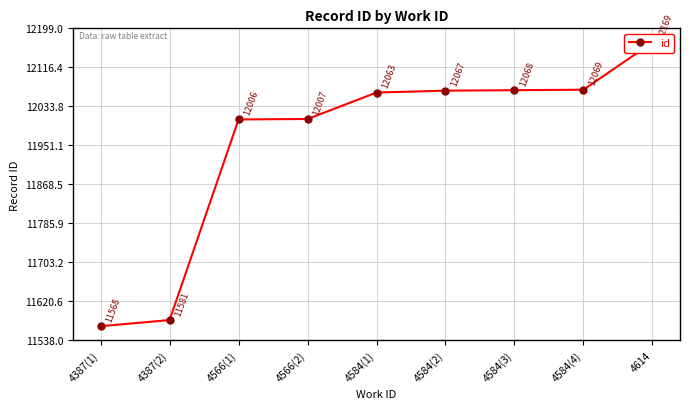

What is the label of the 1st point from the right?

4614